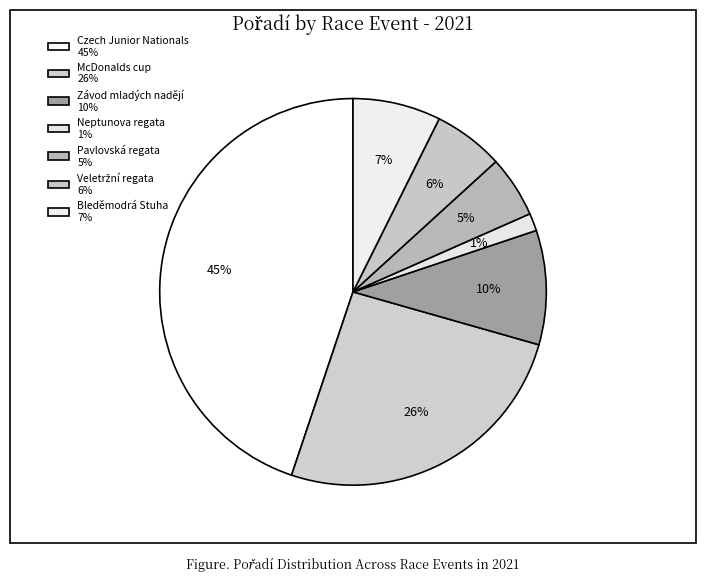

To the nearest percent, what is the combined percentage of McDonalds cup and Neptunova regata?

27%